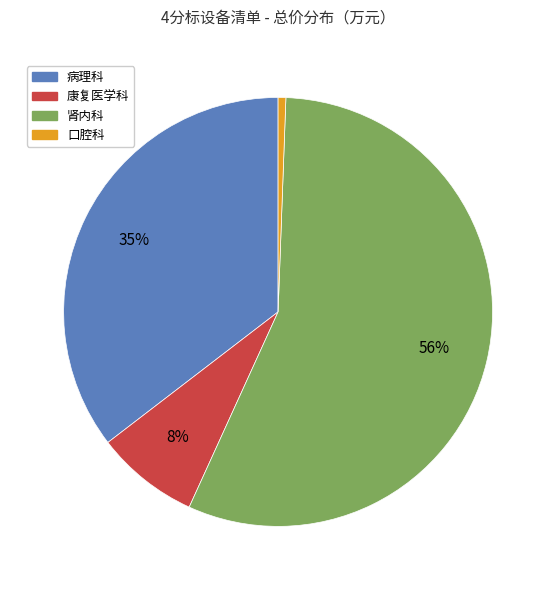

Do 康复医学科 and 口腔科 together represent more than half of the pie?

No